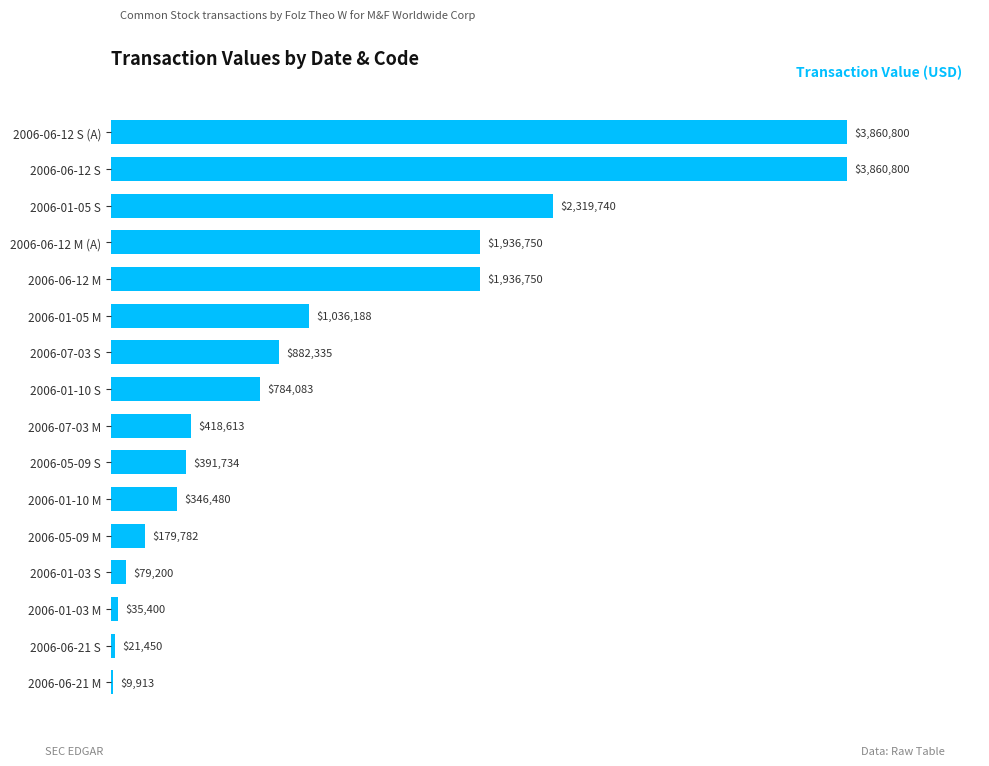

Reading bottom to top, transcribe all the data shown in this chart.

2006-06-21 M=9913	2006-06-21 S=21450	2006-01-03 M=35400	2006-01-03 S=79200	2006-05-09 M=179782	2006-01-10 M=346480	2006-05-09 S=391734	2006-07-03 M=418613	2006-01-10 S=784083	2006-07-03 S=882335	2006-01-05 M=1036188	2006-06-12 M=1936750	2006-06-12 M (A)=1936750	2006-01-05 S=2319740	2006-06-12 S=3860800	2006-06-12 S (A)=3860800